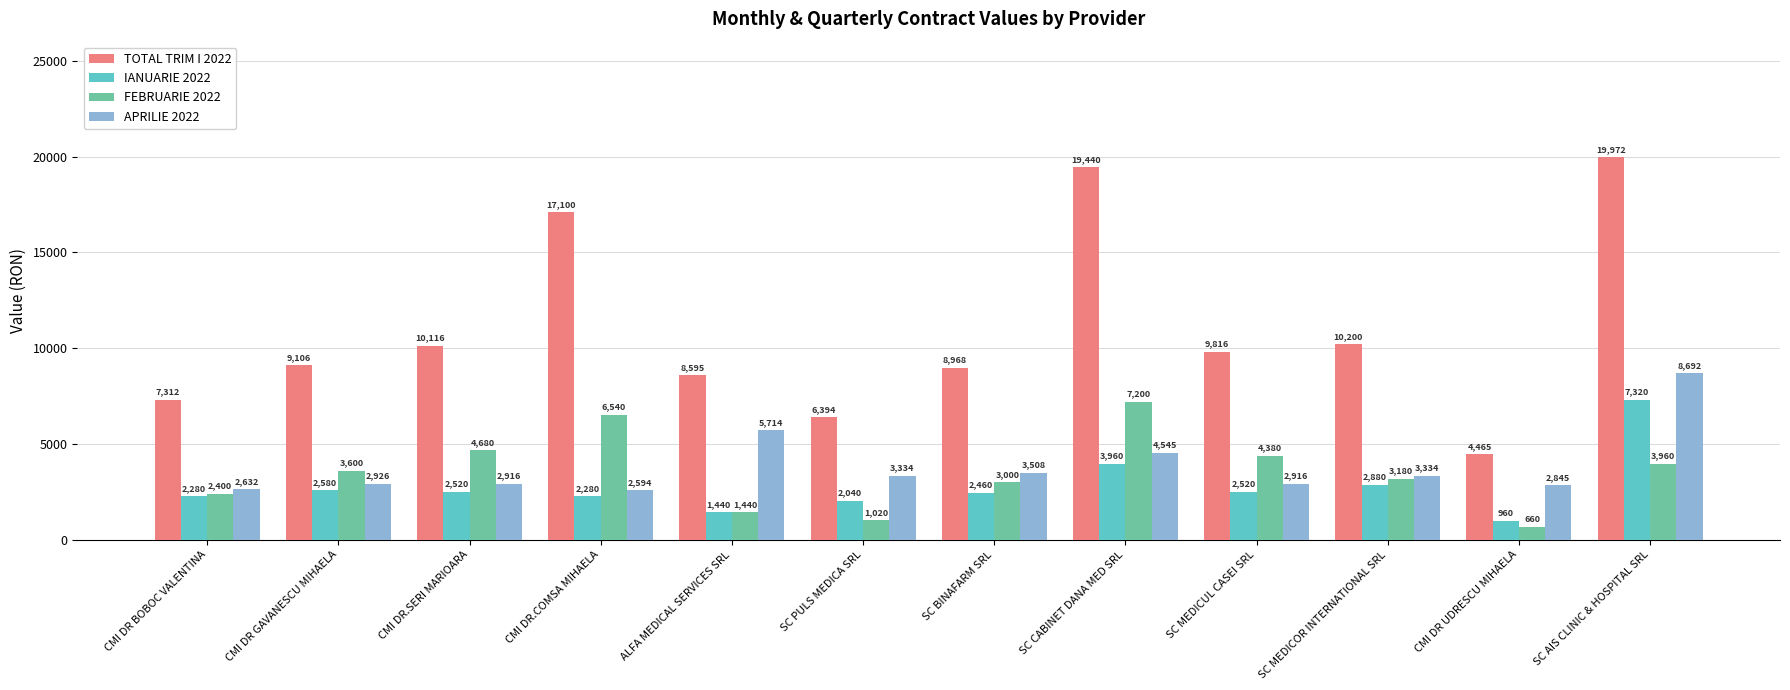

What is the value of the APRILIE 2022 bar at the 11th from the left?

2844.6